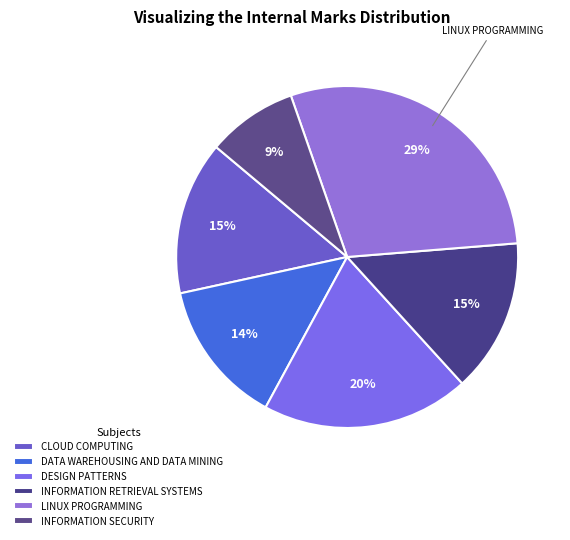

Is there a majority slice in this chart?

No